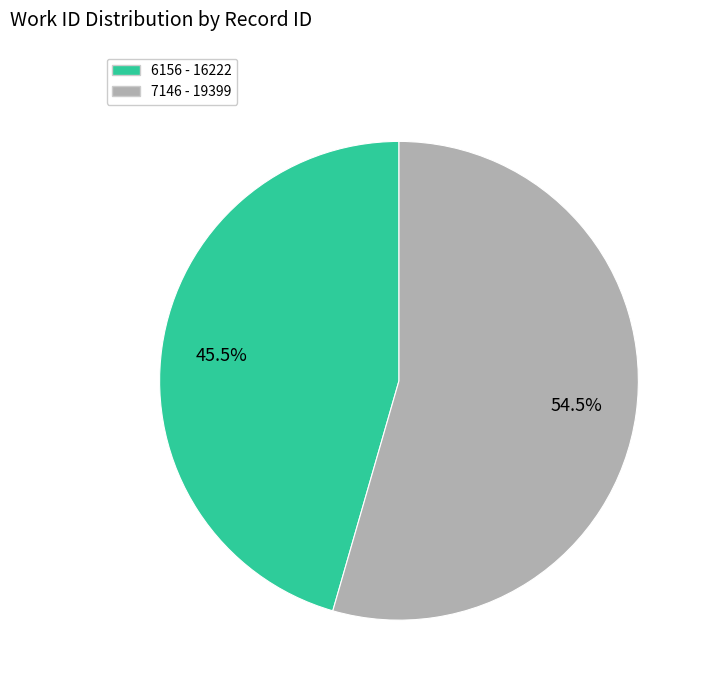

Which has a higher value, 6156 or 7146?

7146